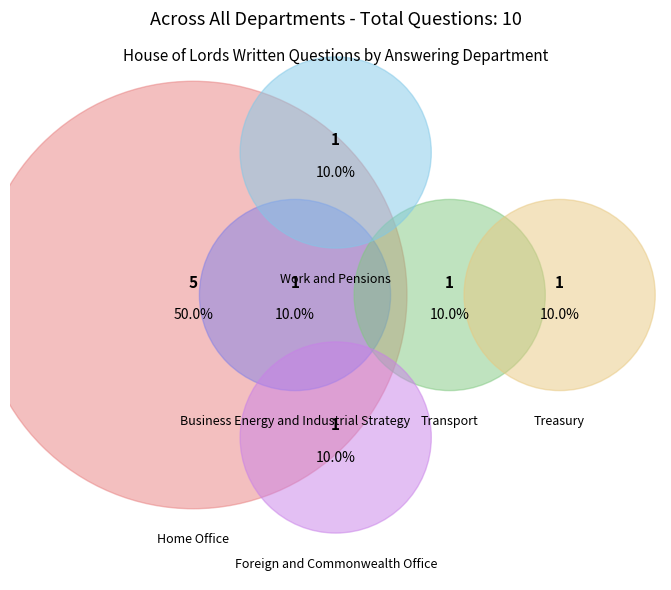

What is the change in value from Home Office to Foreign and Commonwealth Office?

-4